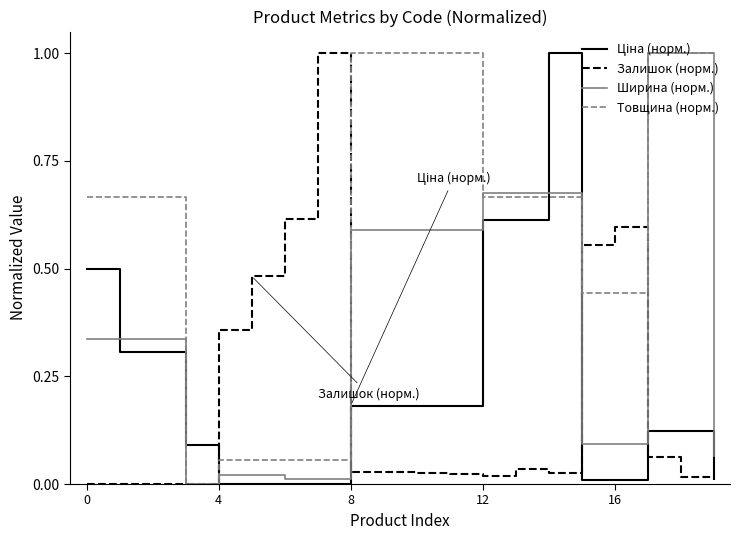

Which series has the largest total across all categories?

Товщина (норм.)